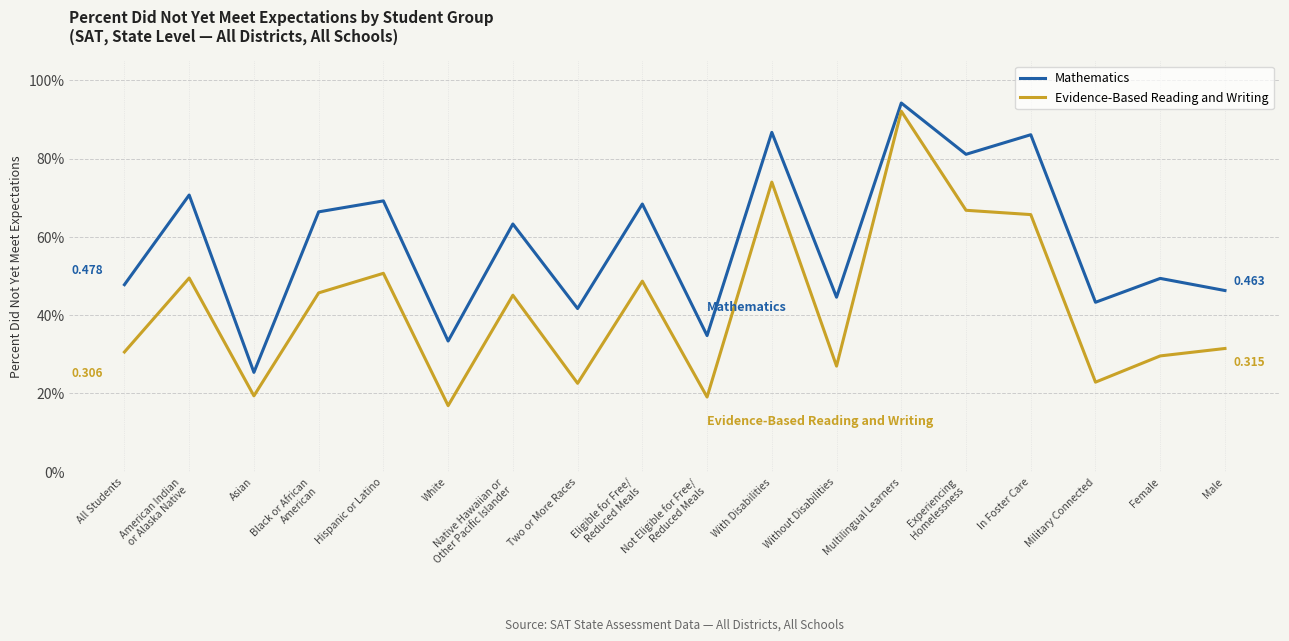

True or false: Mathematics and Evidence-Based Reading and Writing intersect in this chart.

False